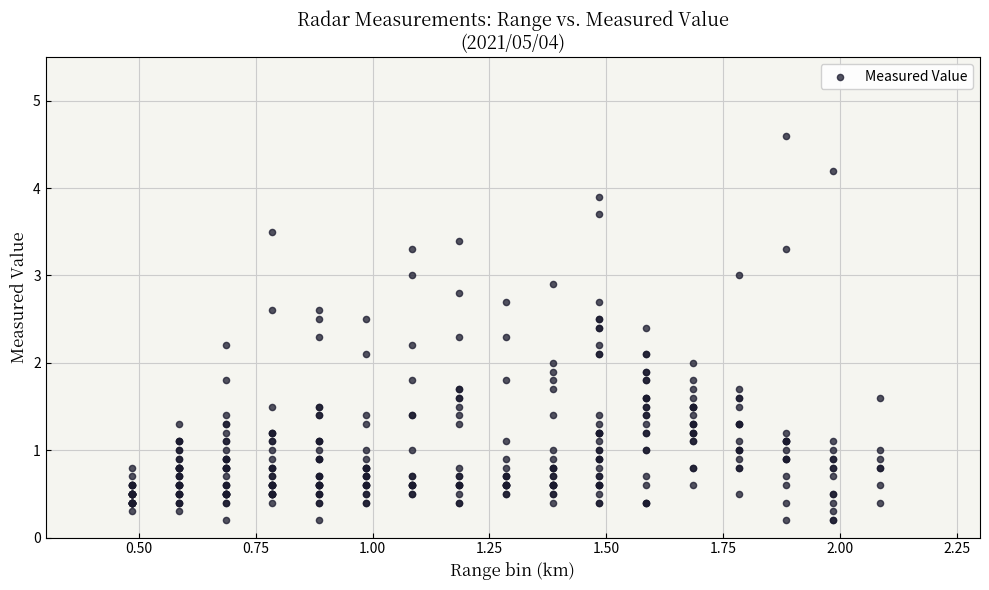

What is the range of X values (max minus min)?

1.6